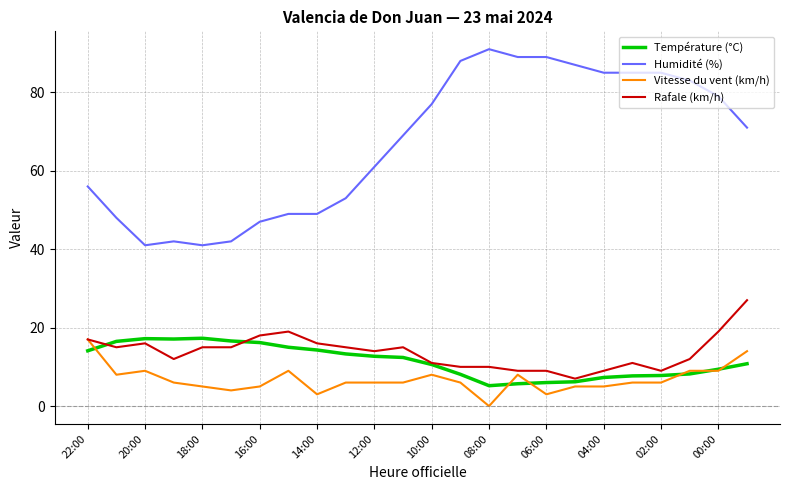

At how many categories does at least one series exceed 16?

24